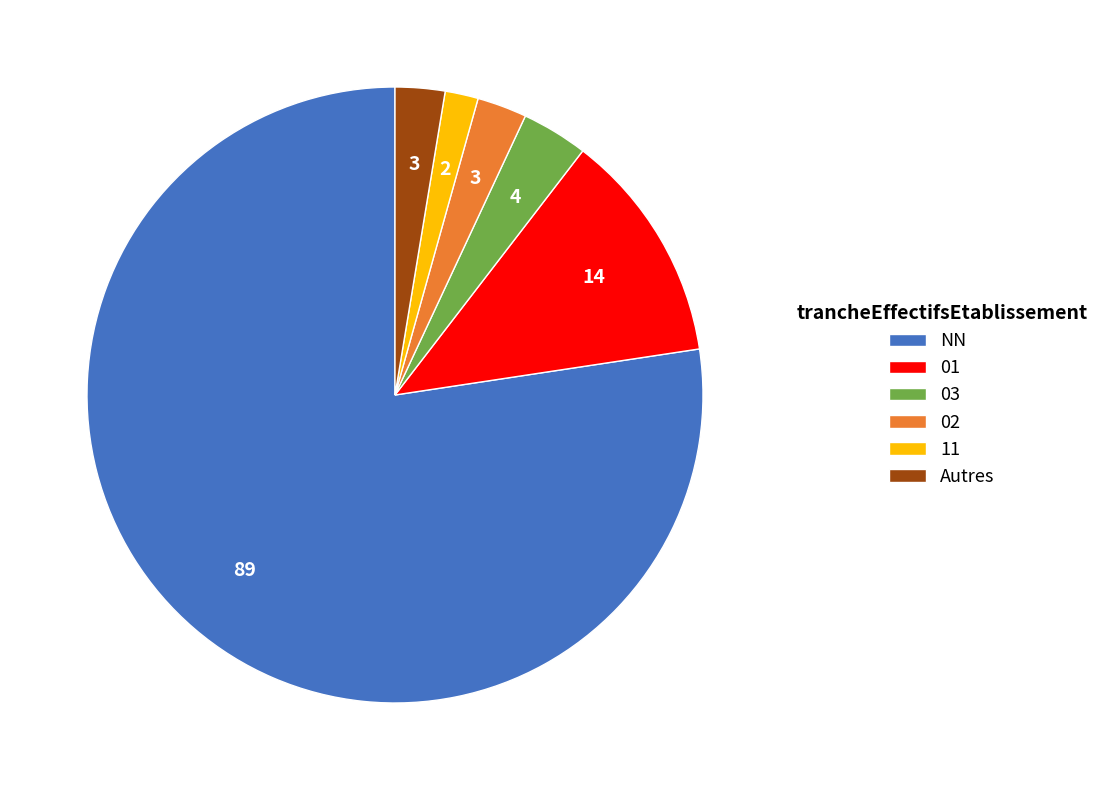

Is 11 the majority of the pie?

No